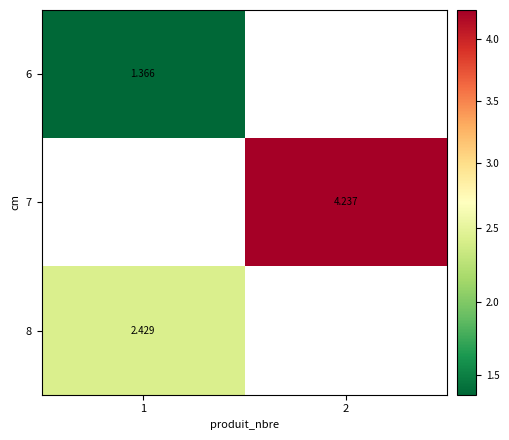

Is the value of 6 at 1 greater than the value of 8 at 1?

No